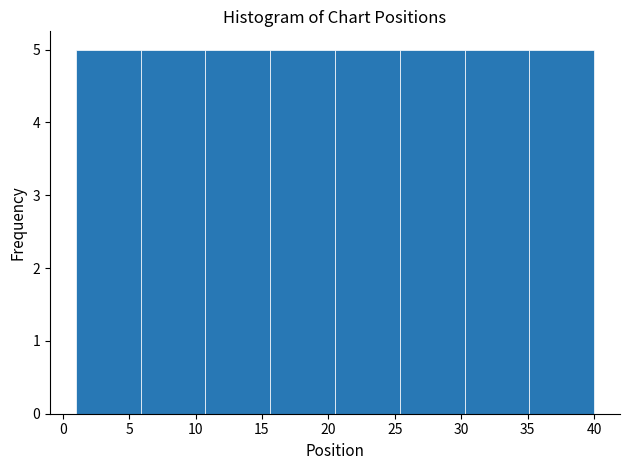

How tall is the bar that spans 35.0 to 40.0 on the x-axis? Neither the bar edges nor the heights are printed on the chart, so give them approximately, as read against the axes.

5